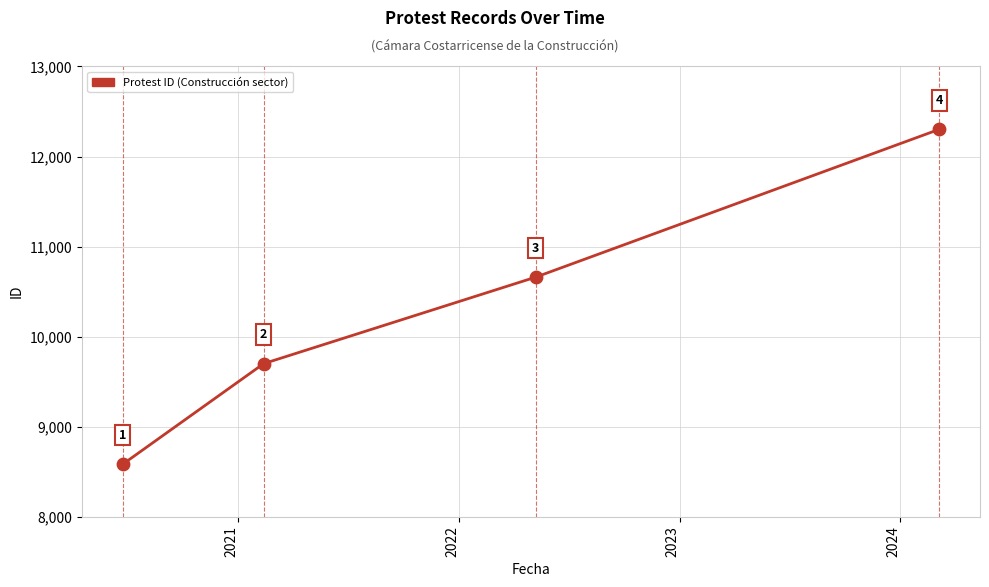

True or false: there are more than 0 points higher than both neighbors.

False